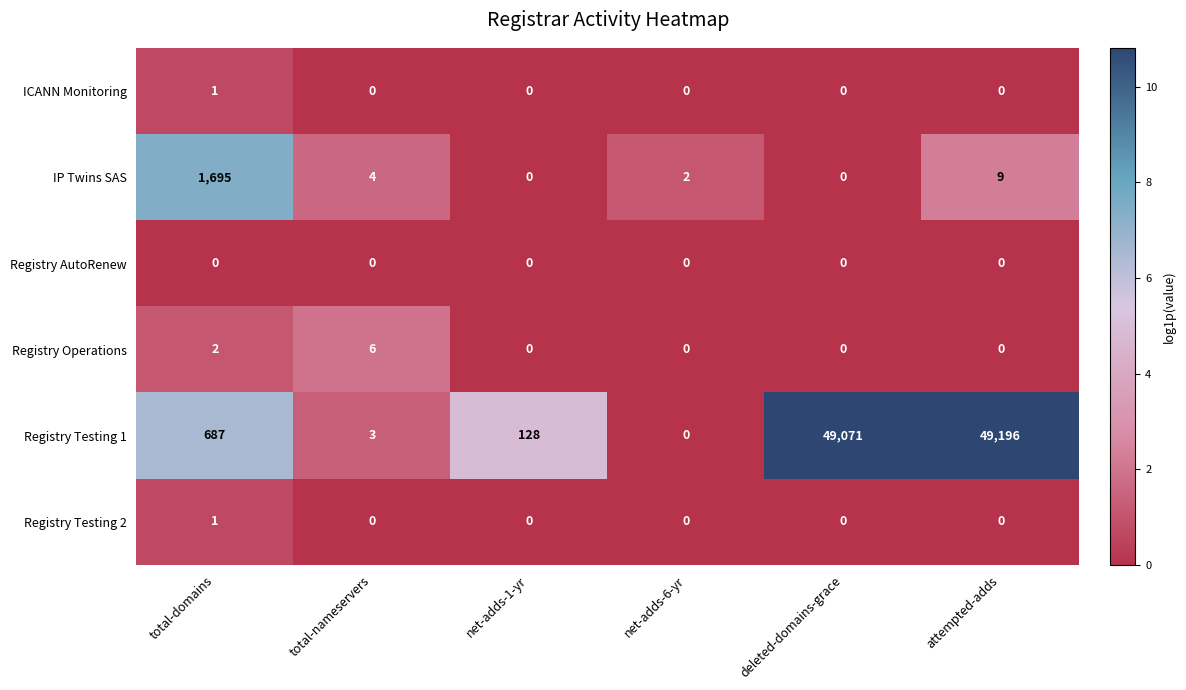

Where is Registry Operations nearest to the value 3?

total-domains